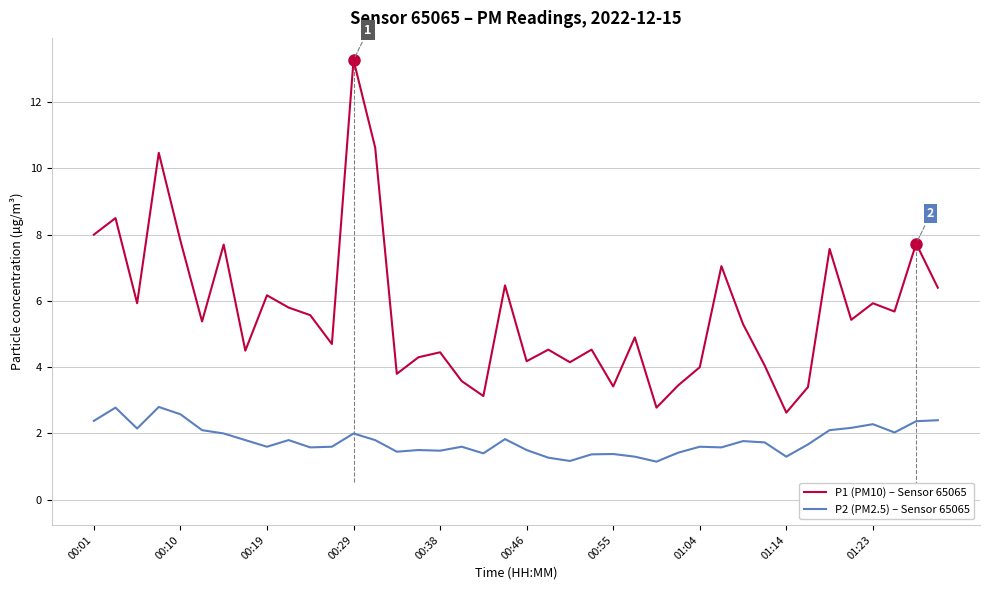

What is the maximum value shown in the chart?

13.3